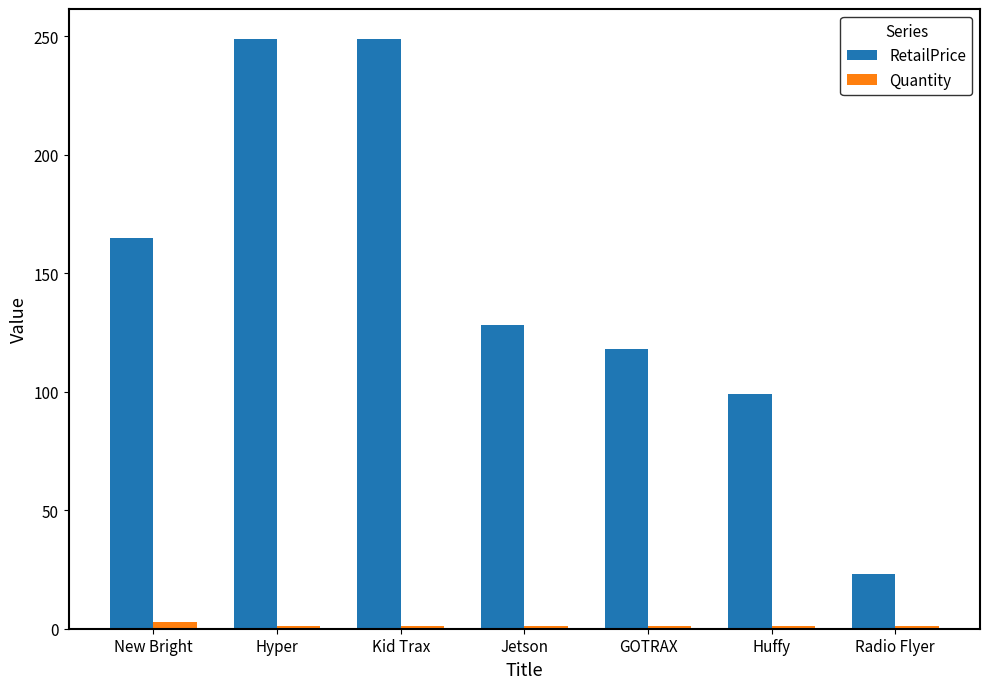

Rank the series by their maximum value, from lowest to highest.

Quantity, RetailPrice